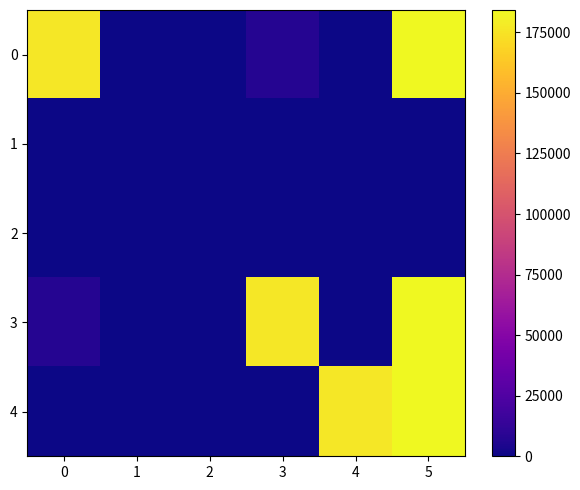

Between 1 and 5, which is larger?

5